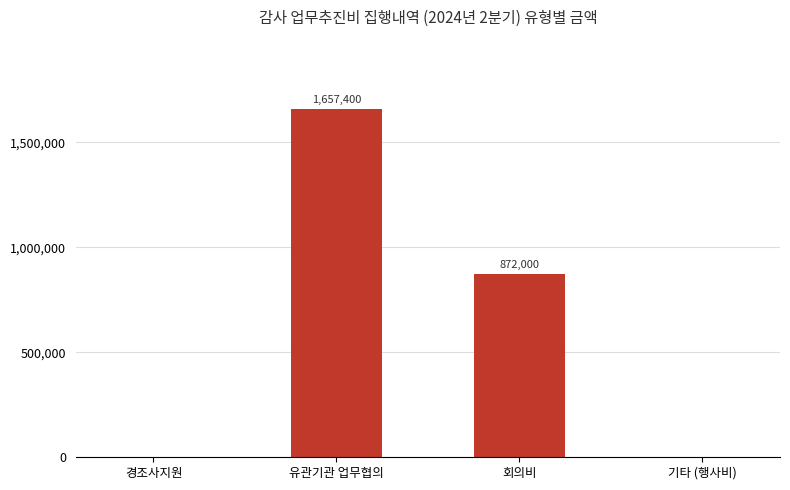

What is the sum of all values?

2529400